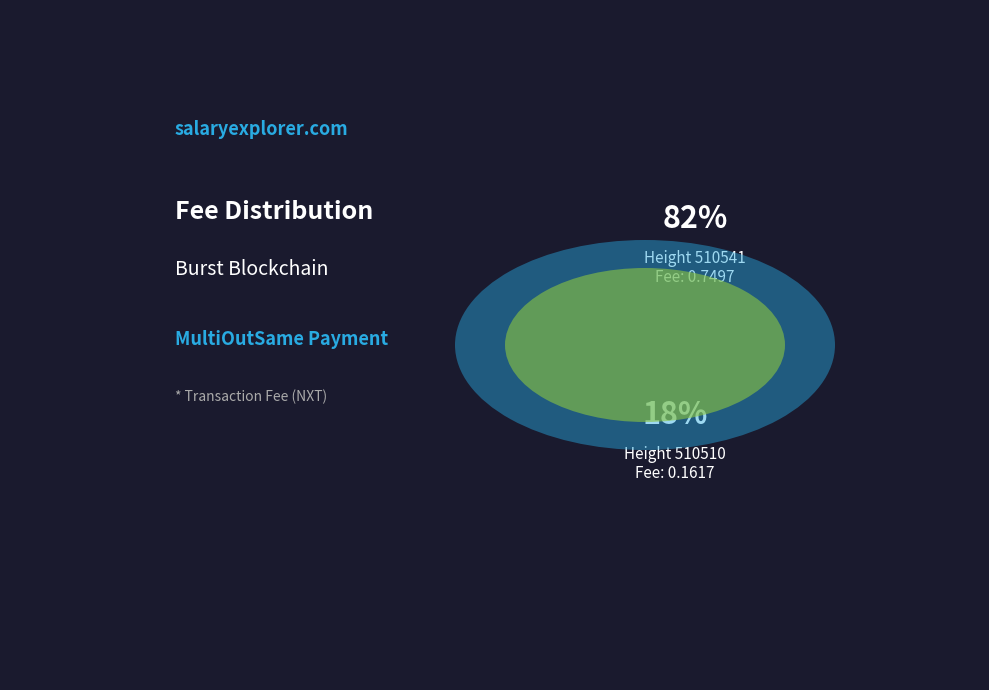

Is it true that 510541 is 82% of the pie?

True